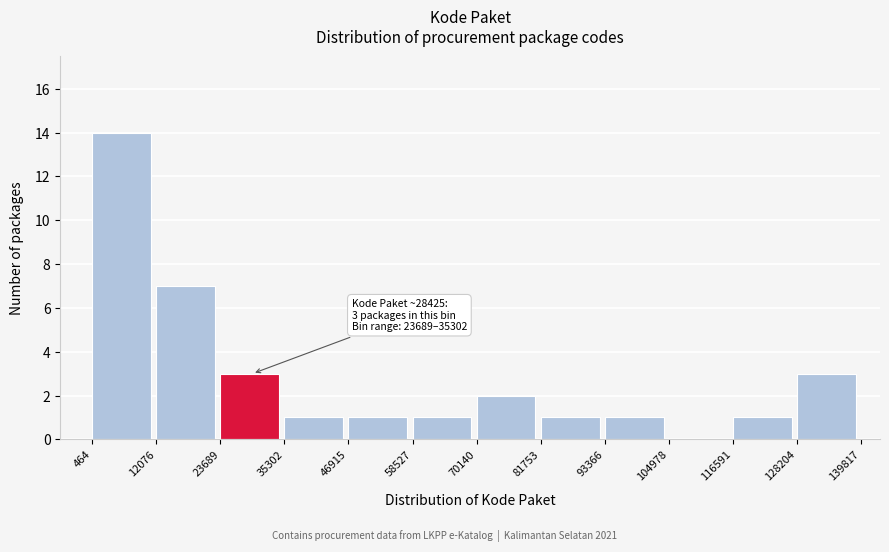

Which range on the x-axis has the tallest bar?

464 to 12076